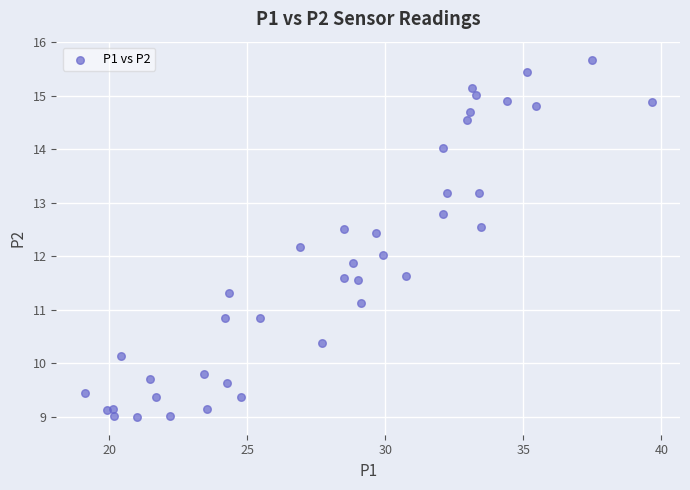

What is the range of X values (max minus min)?

20.5